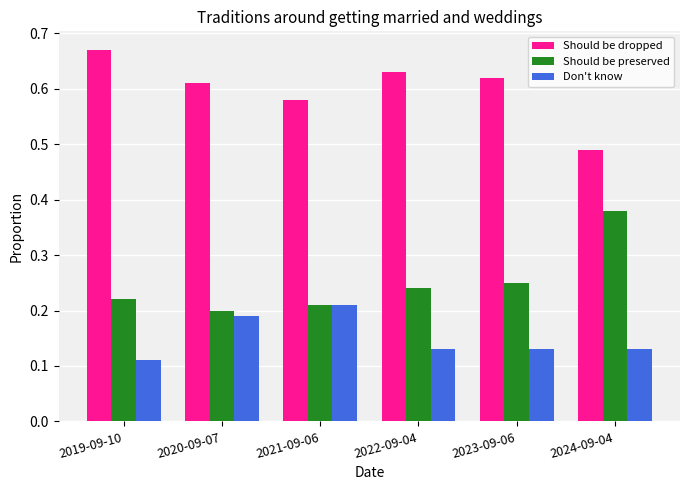

What is the sum of all Should be preserved values?

1.5